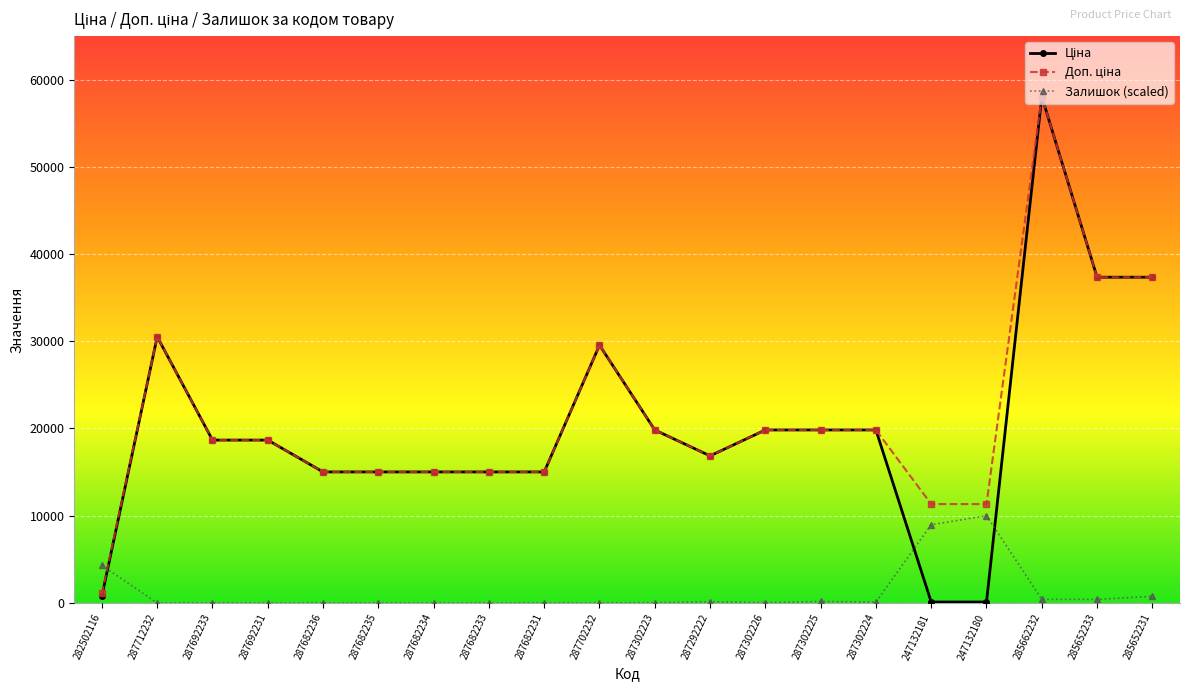

What is the highest value of the Залишок (scaled) series?

10000.0